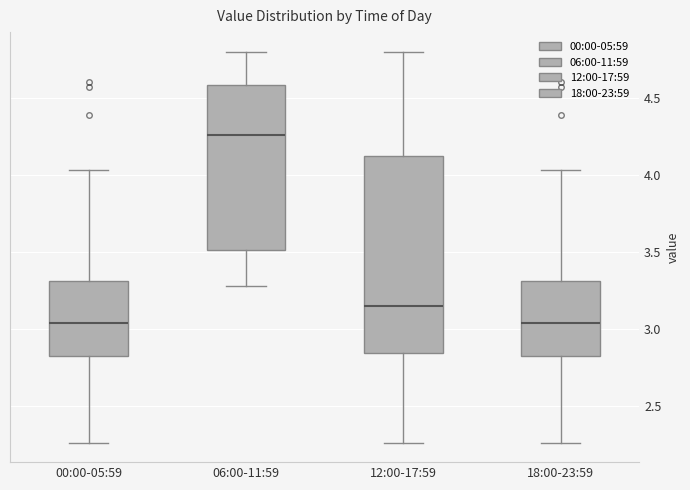

Which box is the tallest, from its lower edge to its upper edge?

12:00-17:59